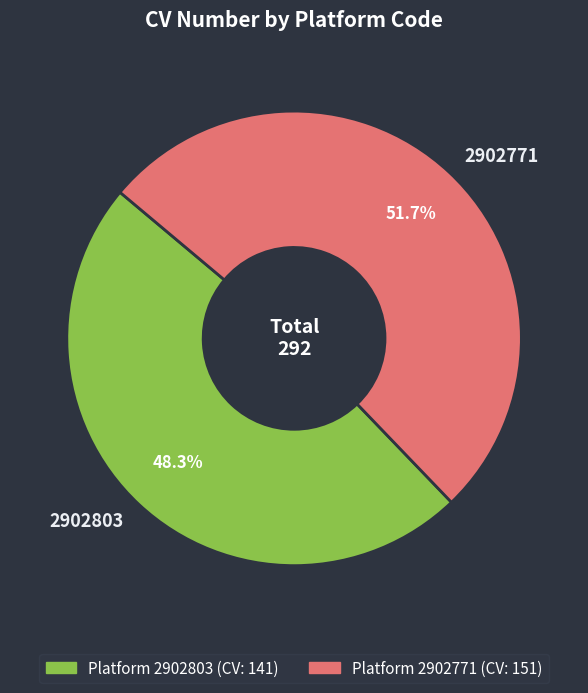

The 2902771 slice represents 37% of the pie. True or false?

False